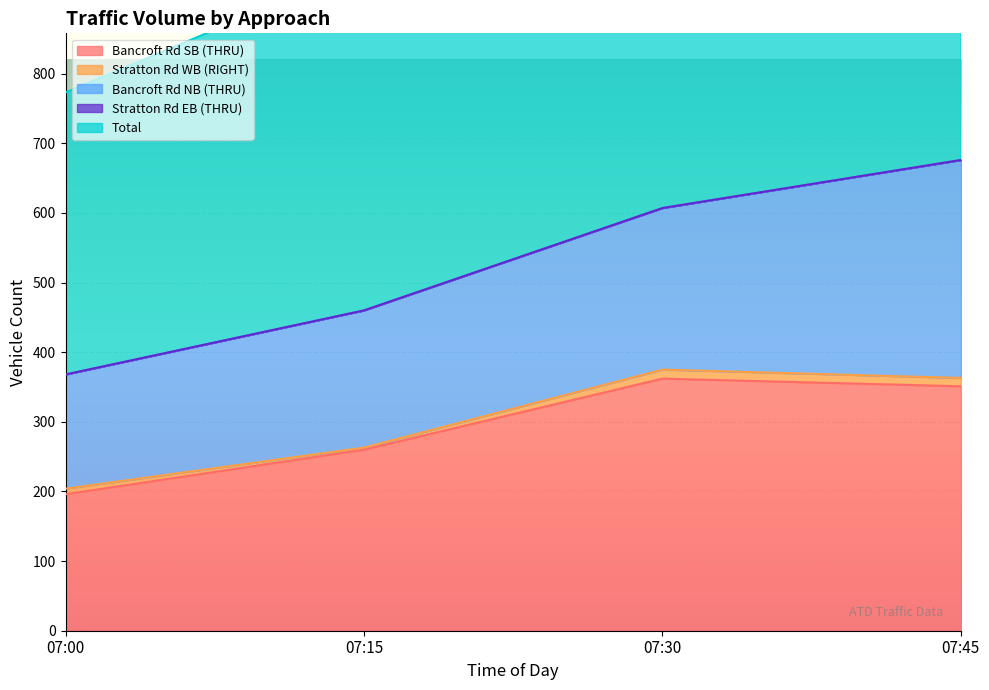

How many interior local peaks does the Stratton Rd WB (RIGHT) series have?

1